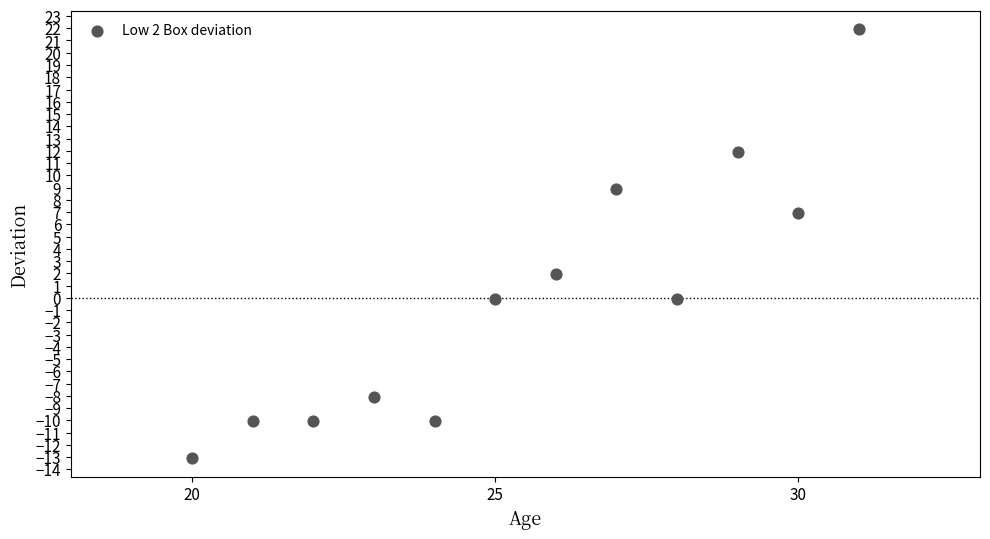

What is the range of Y values (max minus min)?

35.0